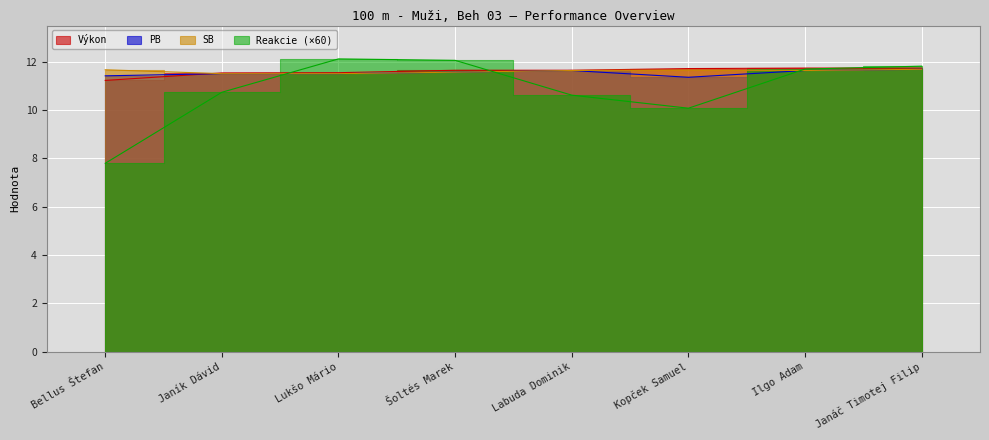

What position from the left is Labuda Dominik?

5